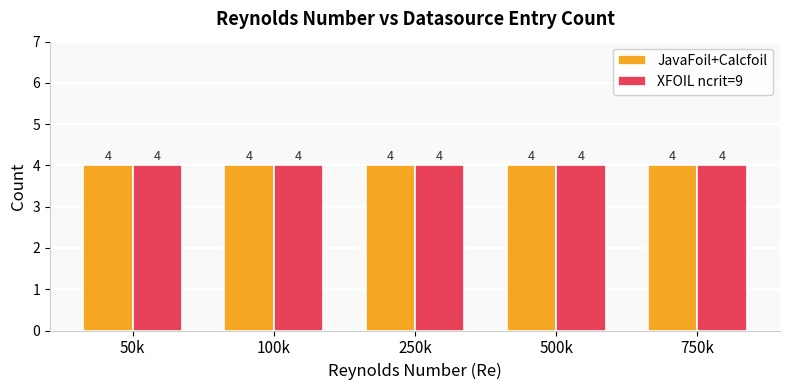

How many series are shown in this chart?

2